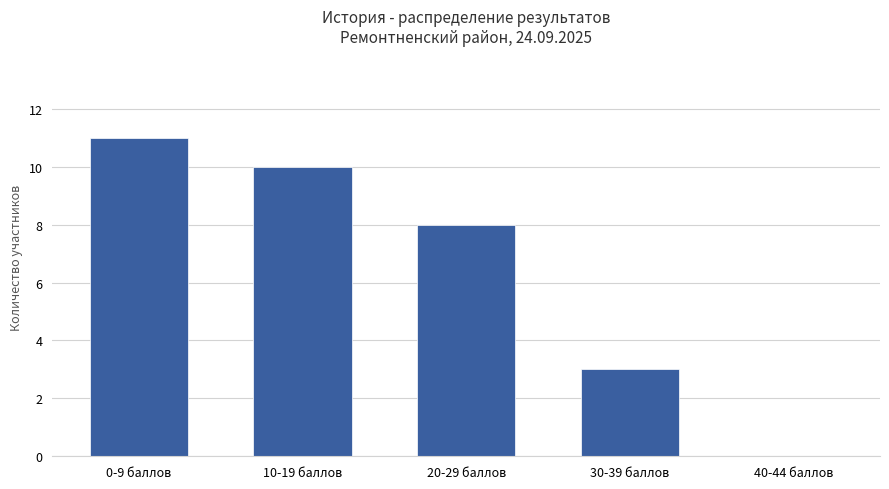

Reading left to right, transcribe all the data shown in this chart.

0-9 баллов=11	10-19 баллов=10	20-29 баллов=8	30-39 баллов=3	40-44 баллов=0